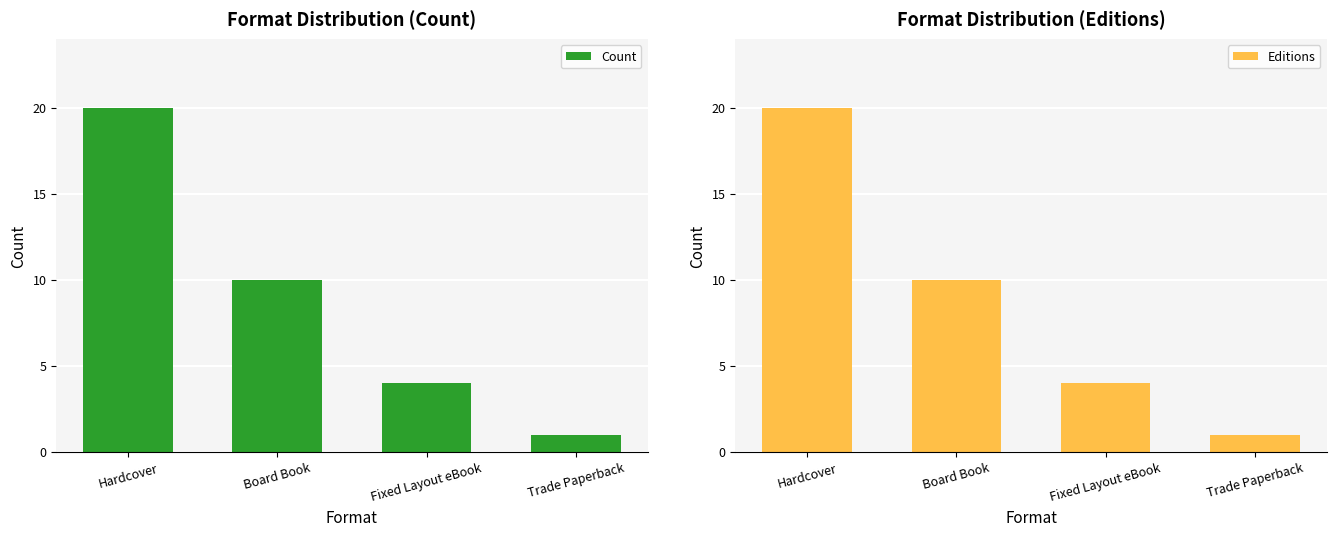

Is the value of Count at Fixed Layout eBook greater than the value of Editions at Hardcover?

No